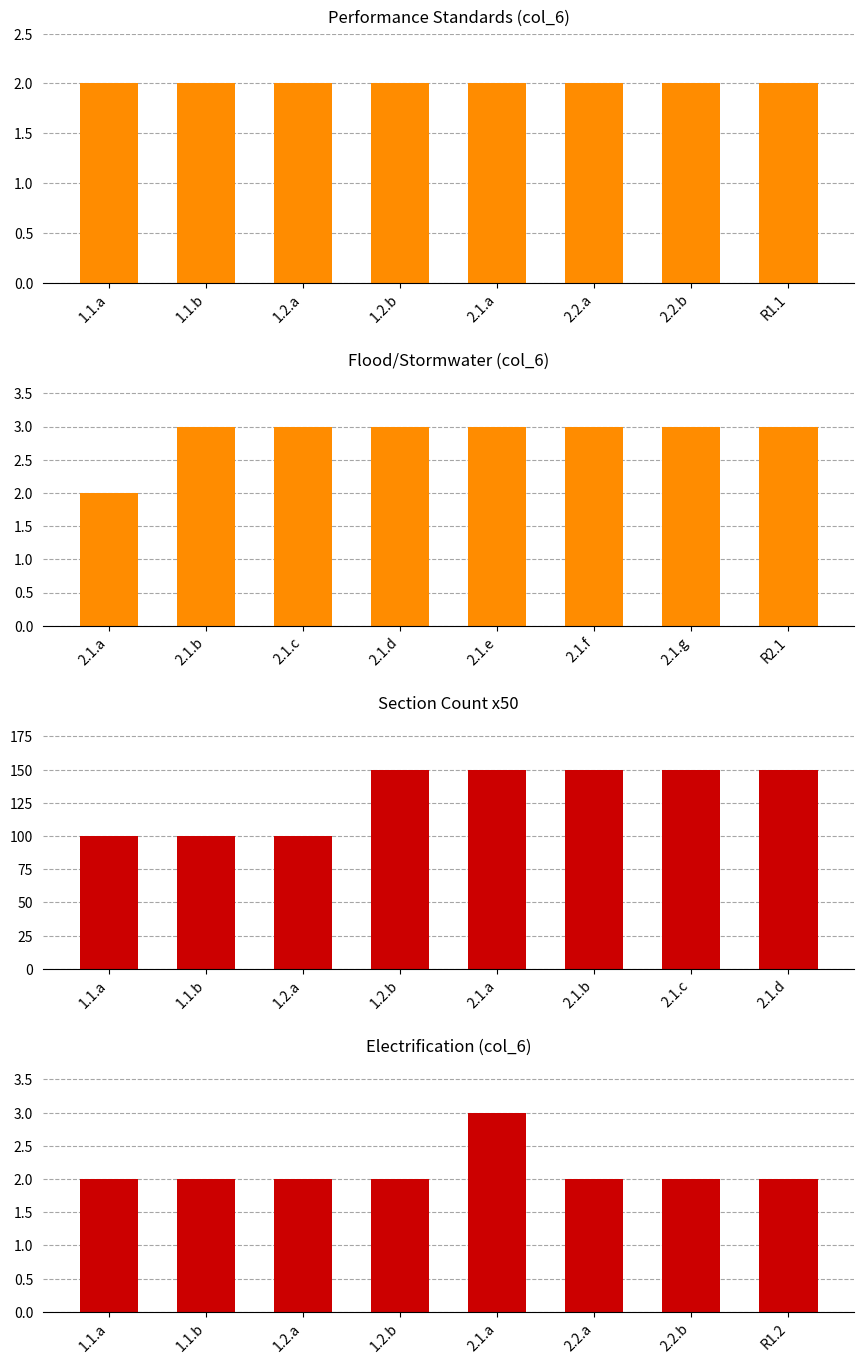

How many data points in Flood/Stormwater (col_6) are less than 3?

1